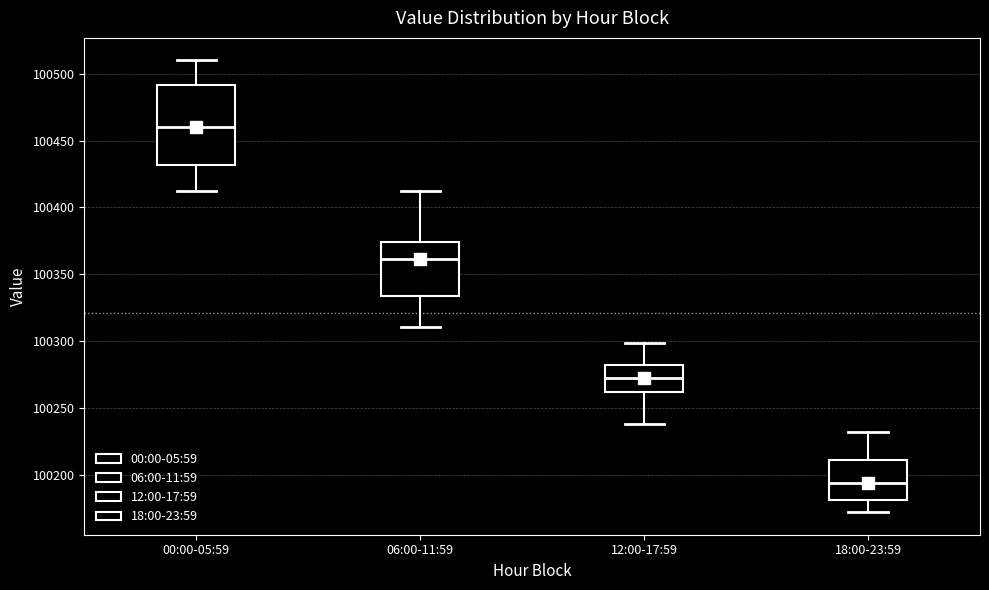

Where is the upper edge of the box for 06:00-11:59 on the y-axis? The values are not printed on the chart, so give them approximately, as read against the axis.

100375